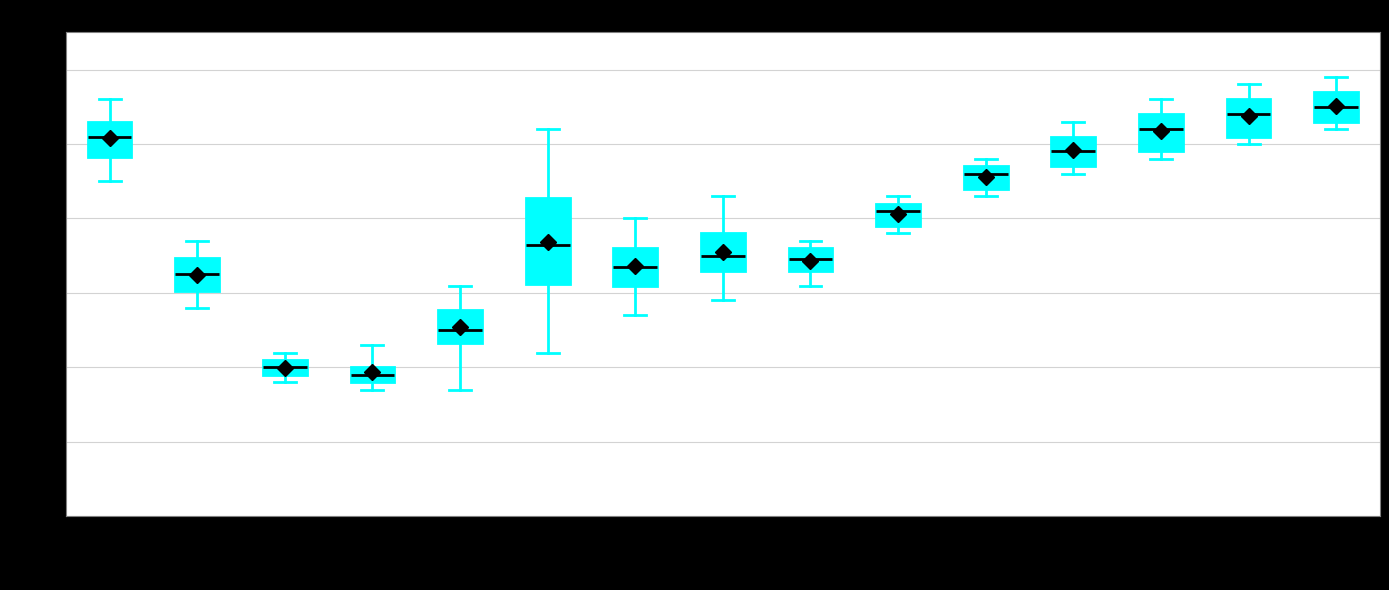

Which box is the tallest, from its lower edge to its upper edge?

13:00